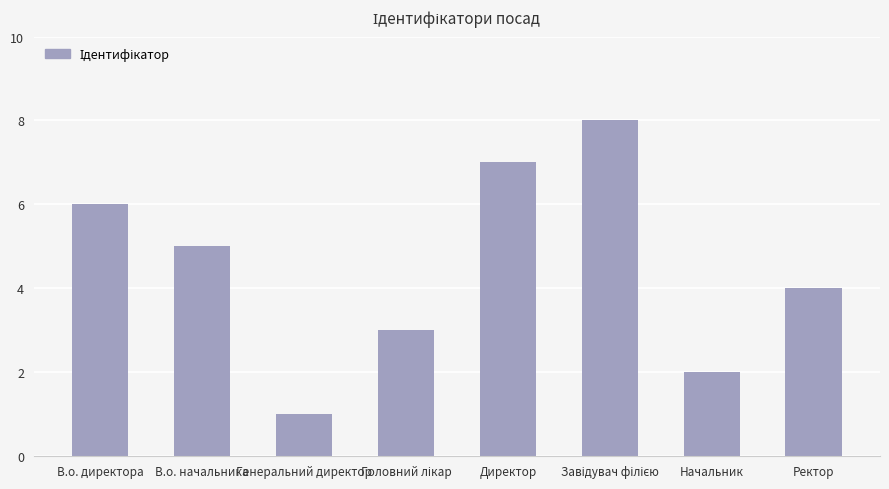

What is the sum of all values?

36